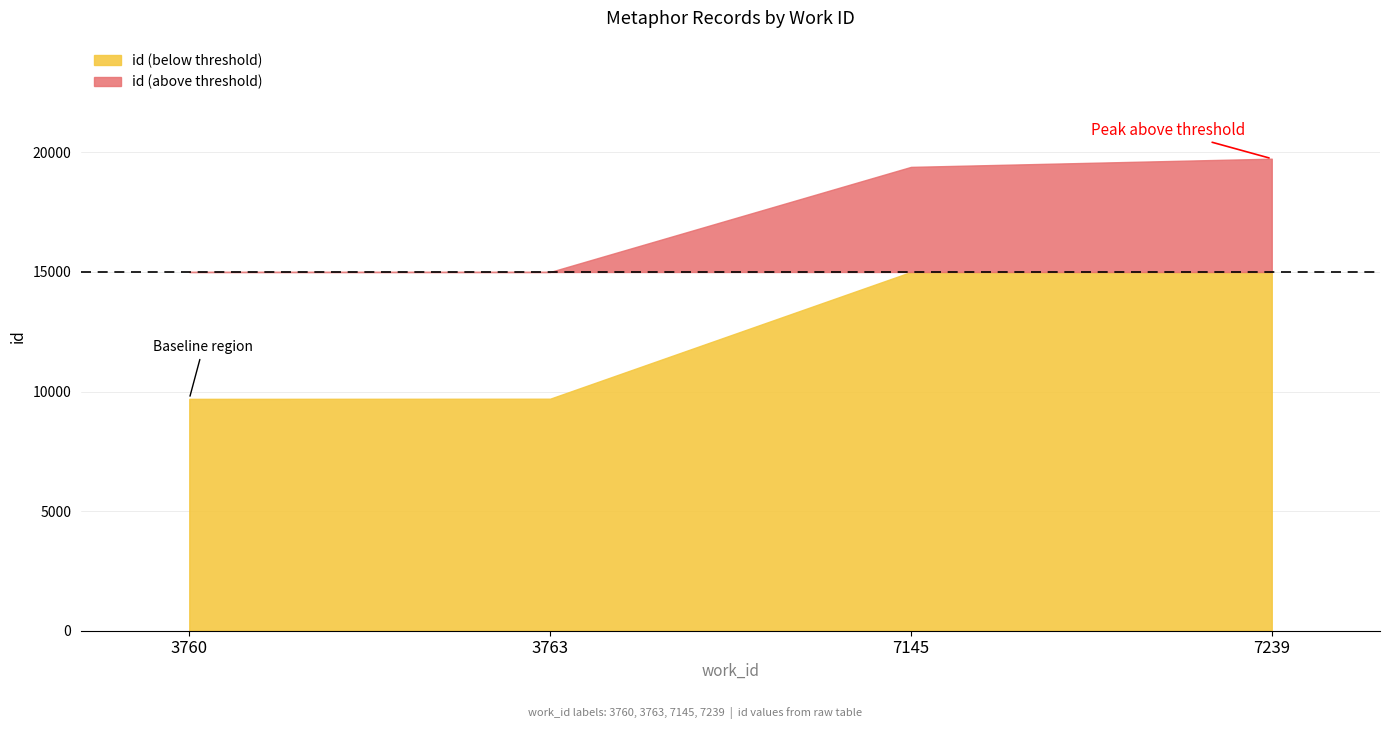

What is the average value?

12349